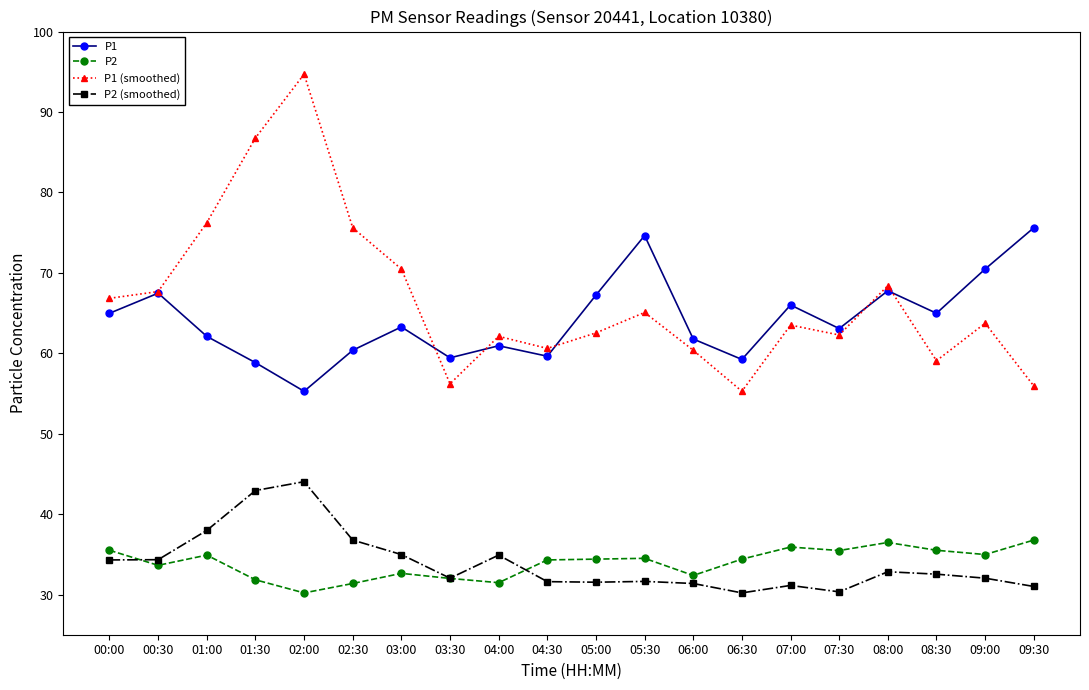

What is the minimum value shown in the chart?

30.2